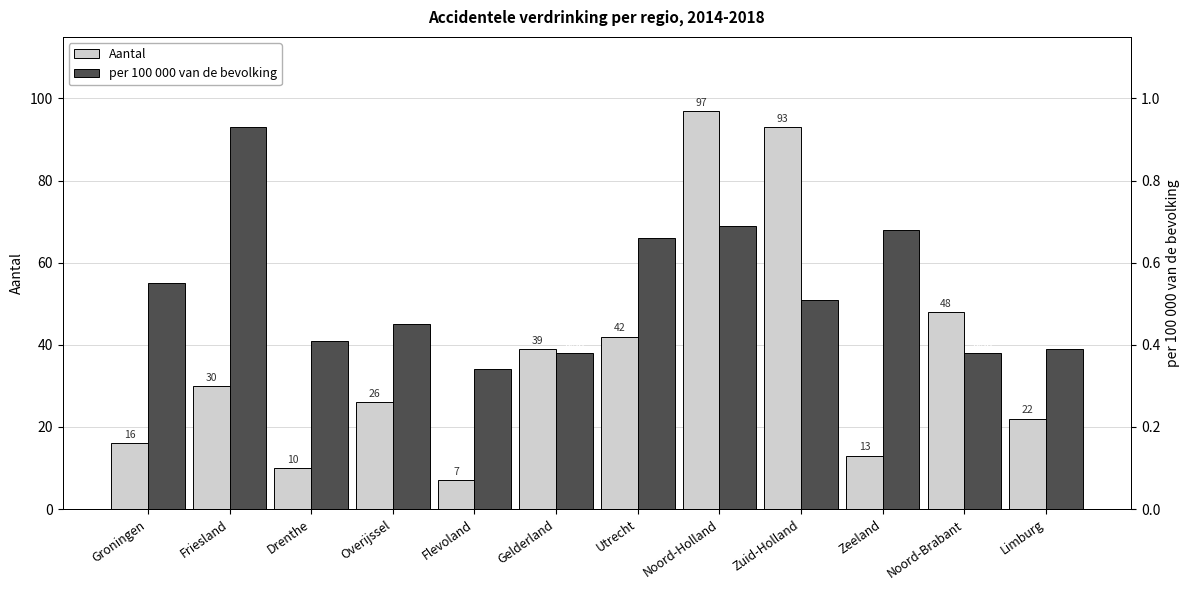

Rank the series at Limburg from lowest to highest value.

per 100 000 van de bevolking, Aantal